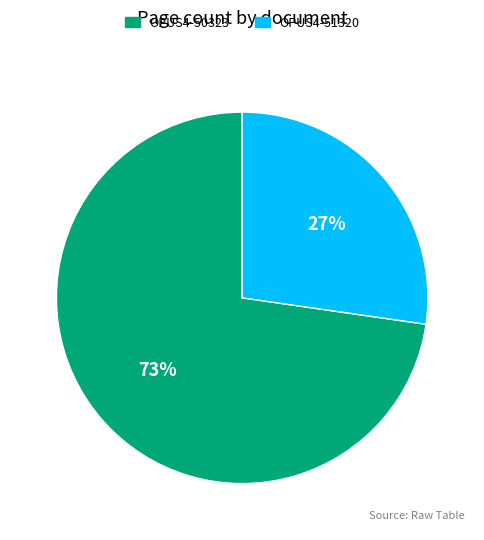

What is the ratio of the value at OPUS4-50323 to the value at OPUS4-51320?

2.7